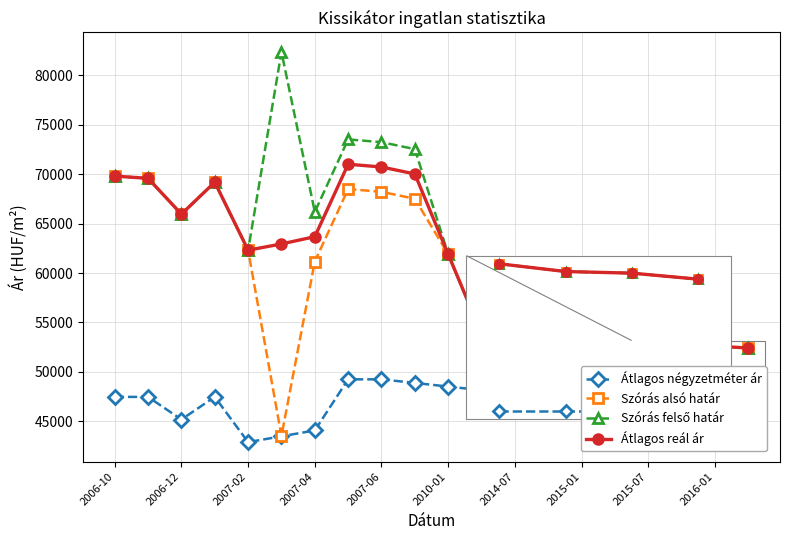

True or false: Átlagos reál ár and Átlagos négyzetméter ár cross at least once.

False